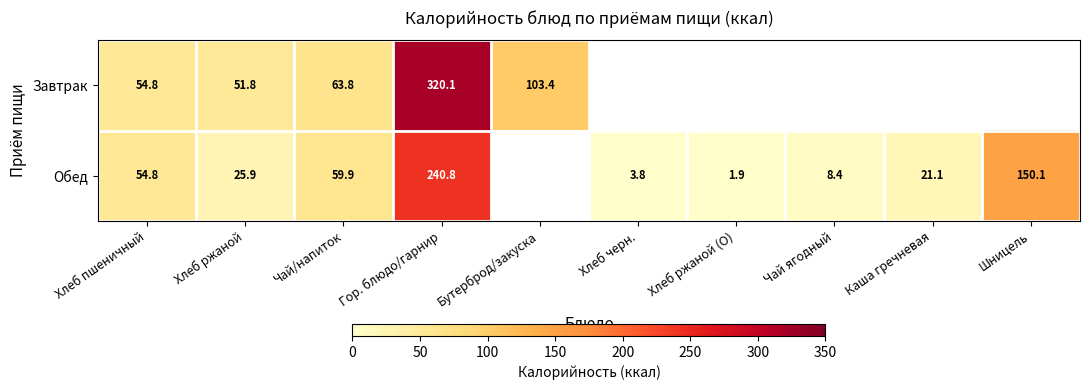

What is the difference between the Обед values at Хлеб пшеничный and Хлеб ржаной?

28.9